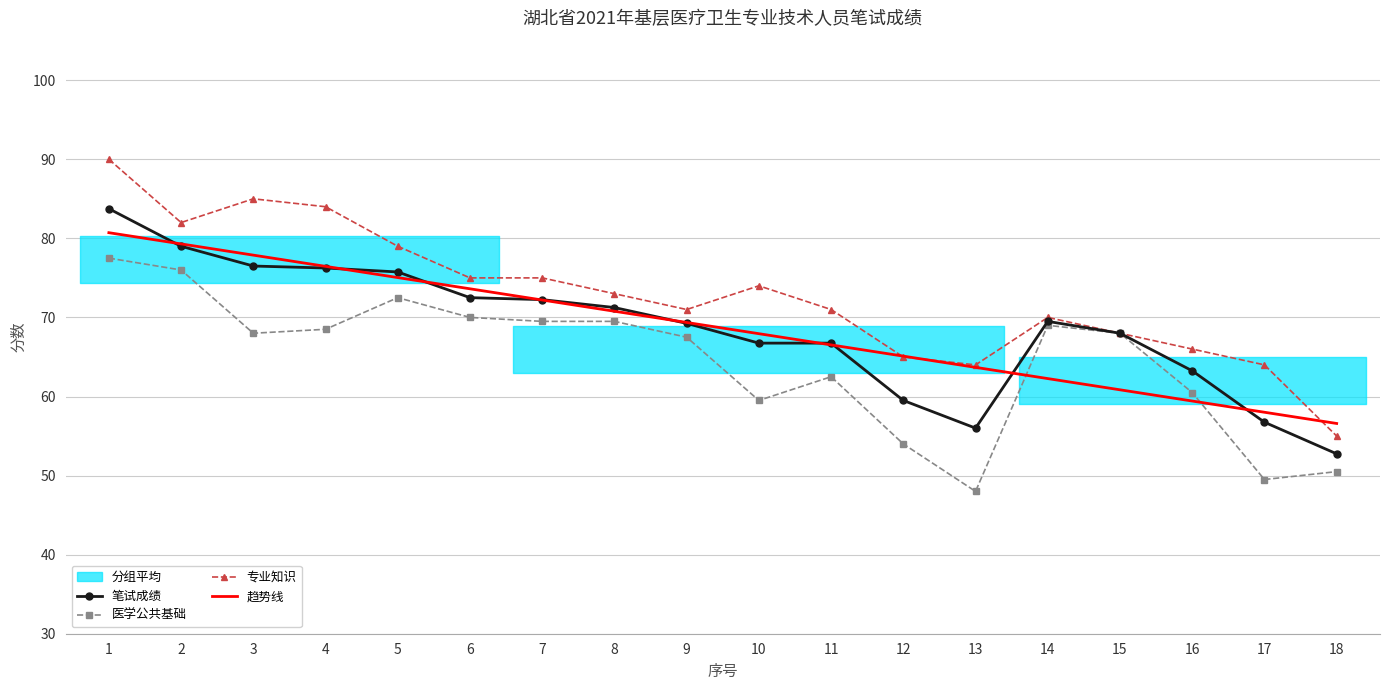

What is the maximum value shown in the chart?

90.0